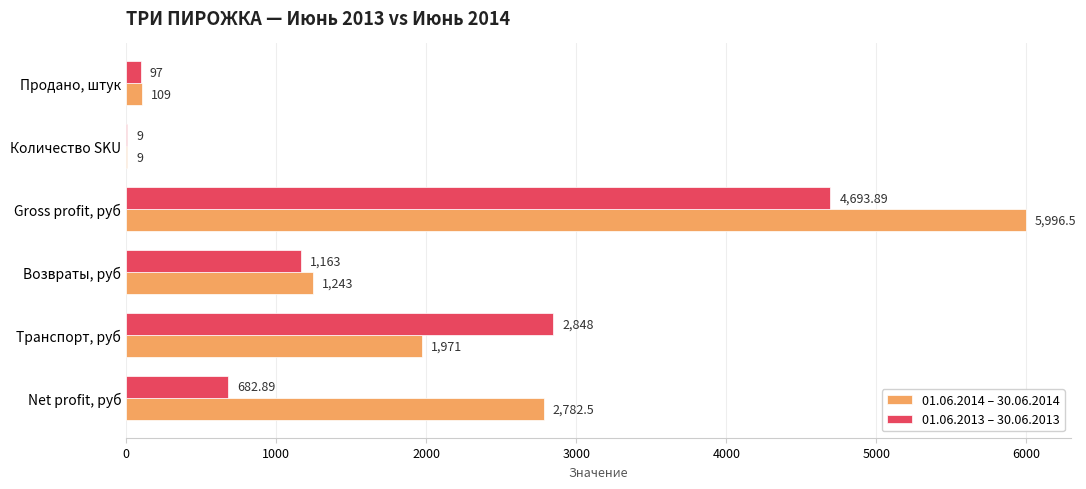

Which series has the largest total across all categories?

01.06.2014 – 30.06.2014